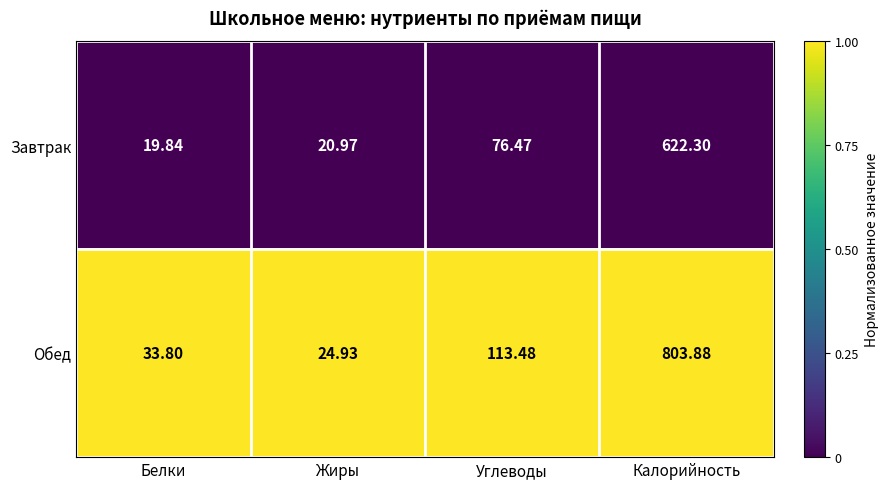

At Калорийность, list the series in order from largest to smallest.

Обед, Завтрак